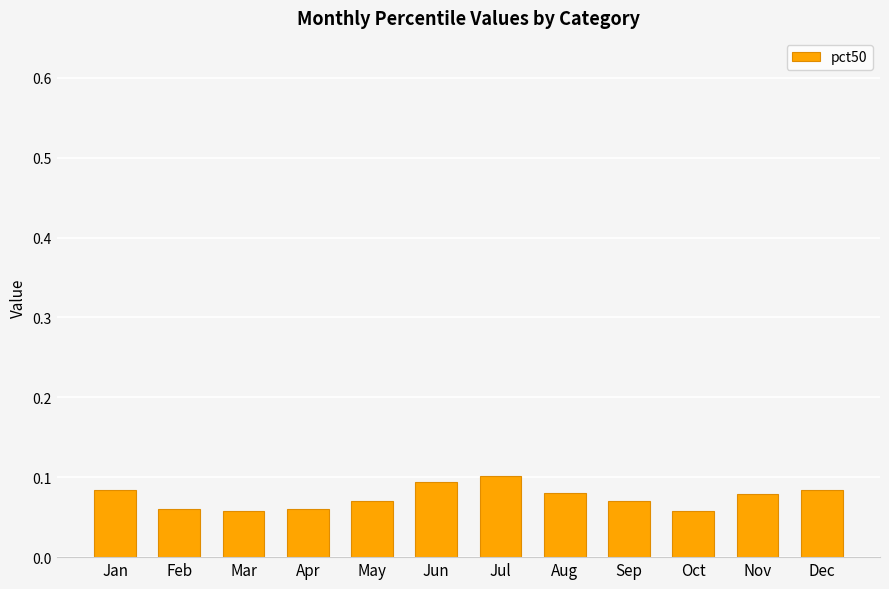

Which label corresponds to the largest value in the chart?

Jul